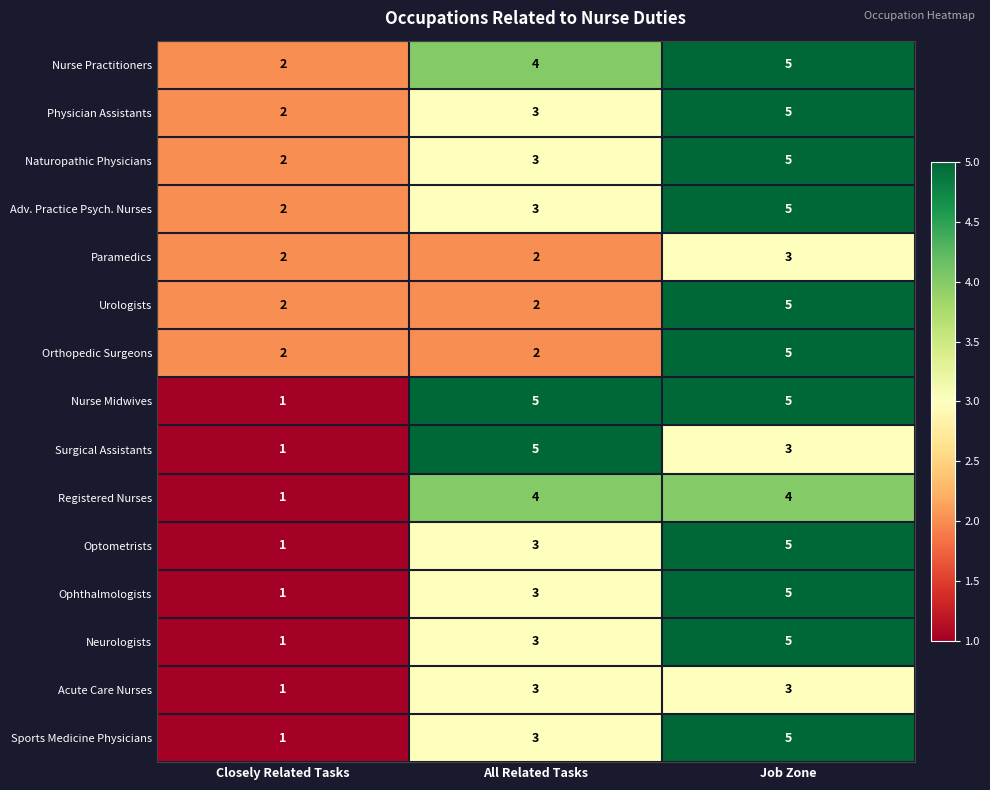

At which category is the sum across all series the highest?

Job Zone